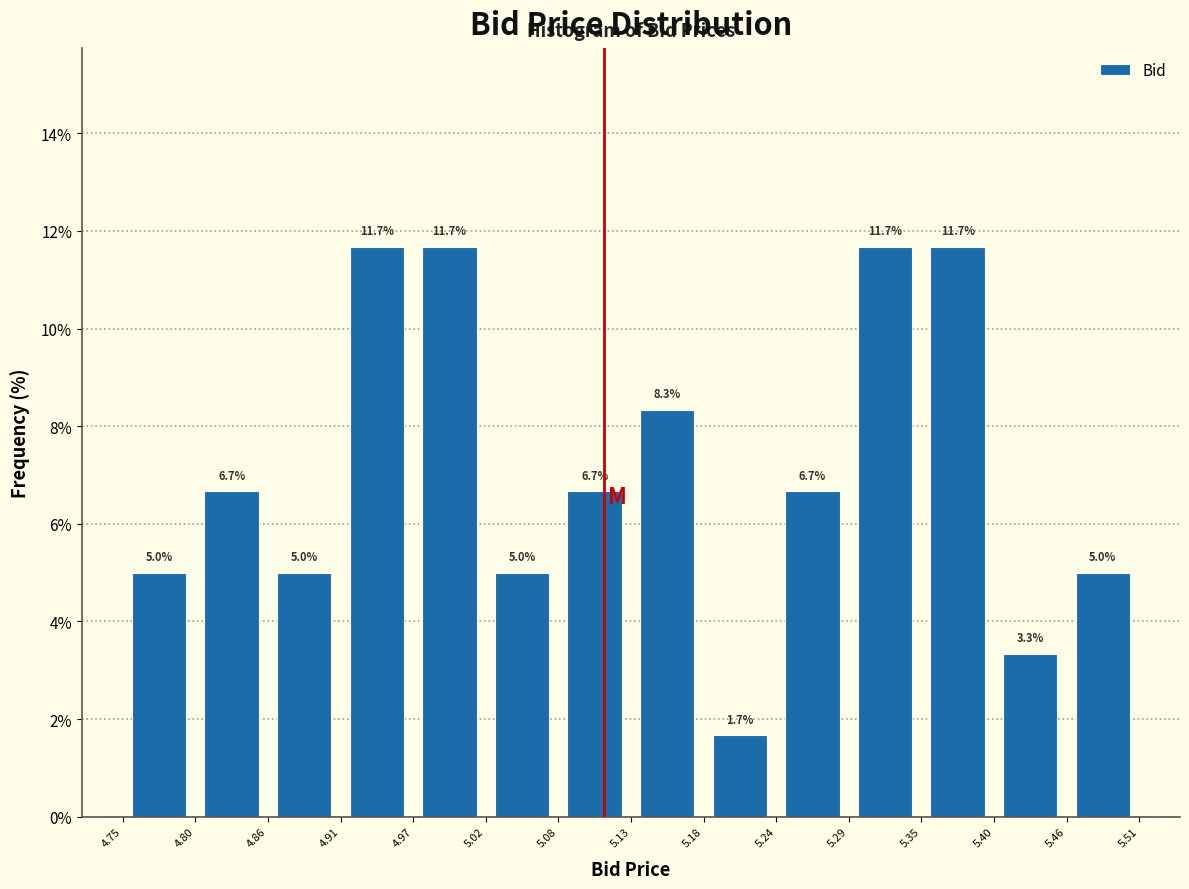

Reading left to right, list every bar in this chart as the range it spans on the x-axis followed by its height.

4.75 to 4.80: 5.0
4.80 to 4.86: 6.7
4.86 to 4.91: 5.0
4.91 to 4.97: 11.7
4.97 to 5.02: 11.7
5.02 to 5.08: 5.0
5.08 to 5.13: 6.7
5.13 to 5.18: 8.3
5.18 to 5.24: 1.7
5.24 to 5.29: 6.7
5.29 to 5.35: 11.7
5.35 to 5.40: 11.7
5.40 to 5.46: 3.3
5.46 to 5.51: 5.0